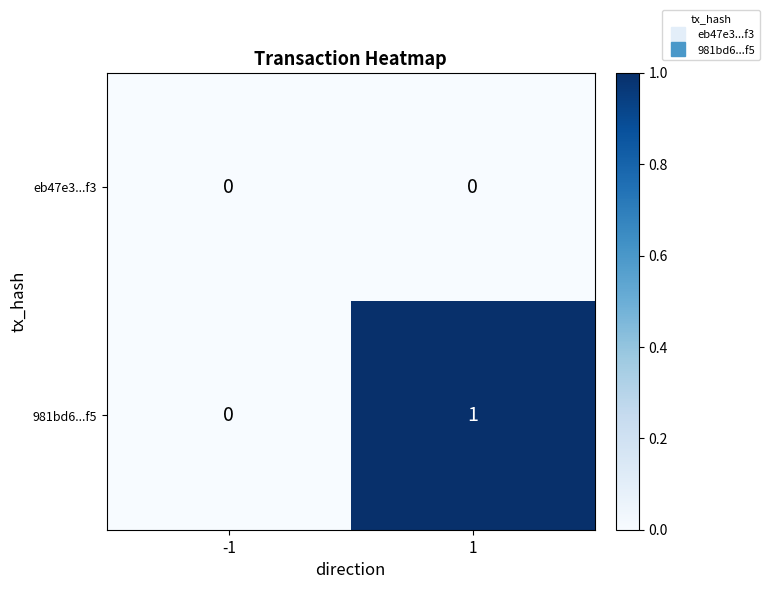

Which series has the widest spread of values?

981bd6...f5